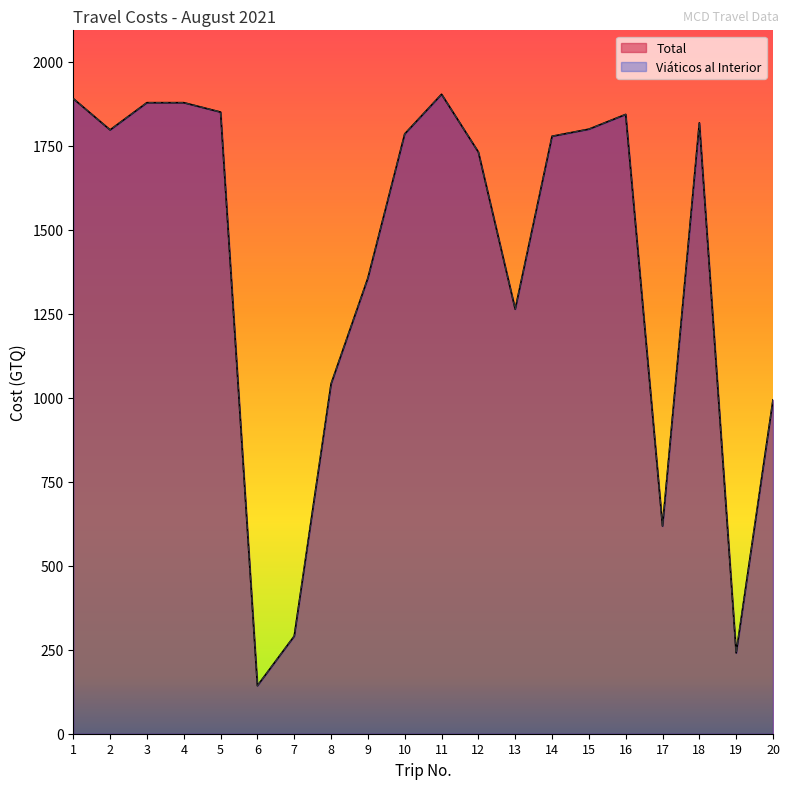

True or false: Viáticos al Interior and Total cross at least once.

False